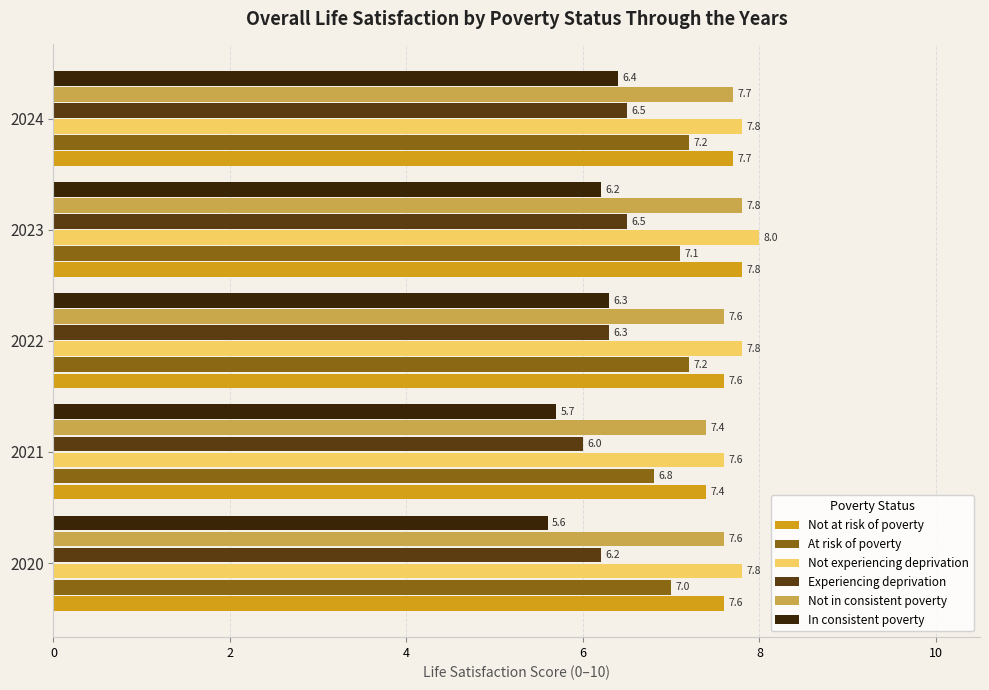

Count the Not in consistent poverty values in the range 7 to 8.

5